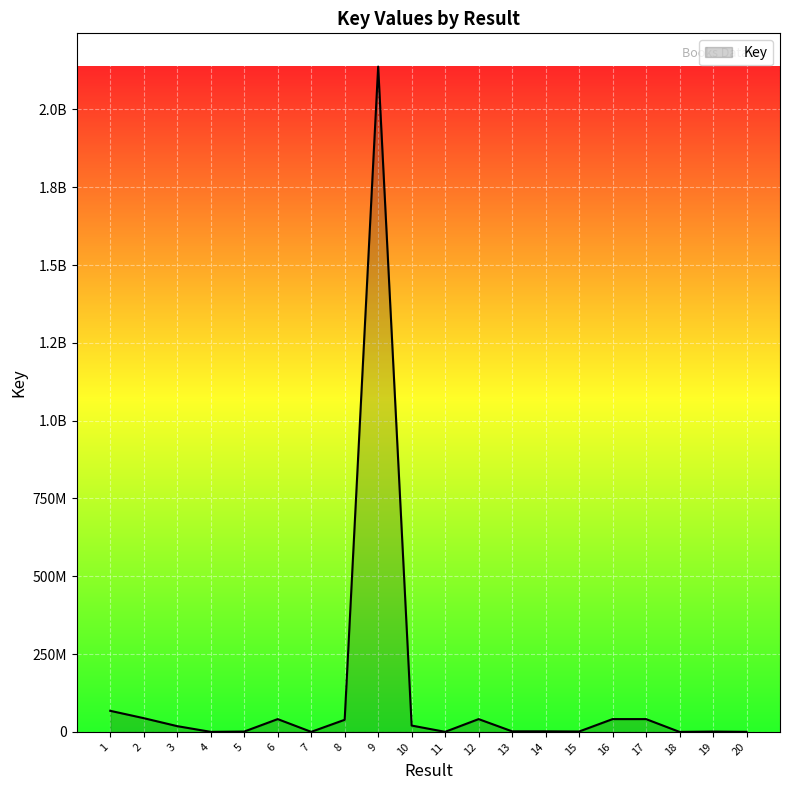

Does the chart display data point markers on the line(s)?

No